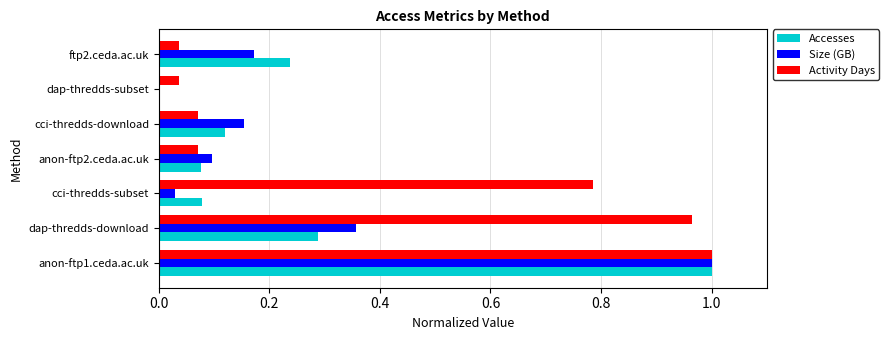

At which label is Size (GB) closest to 0?

dap-thredds-subset